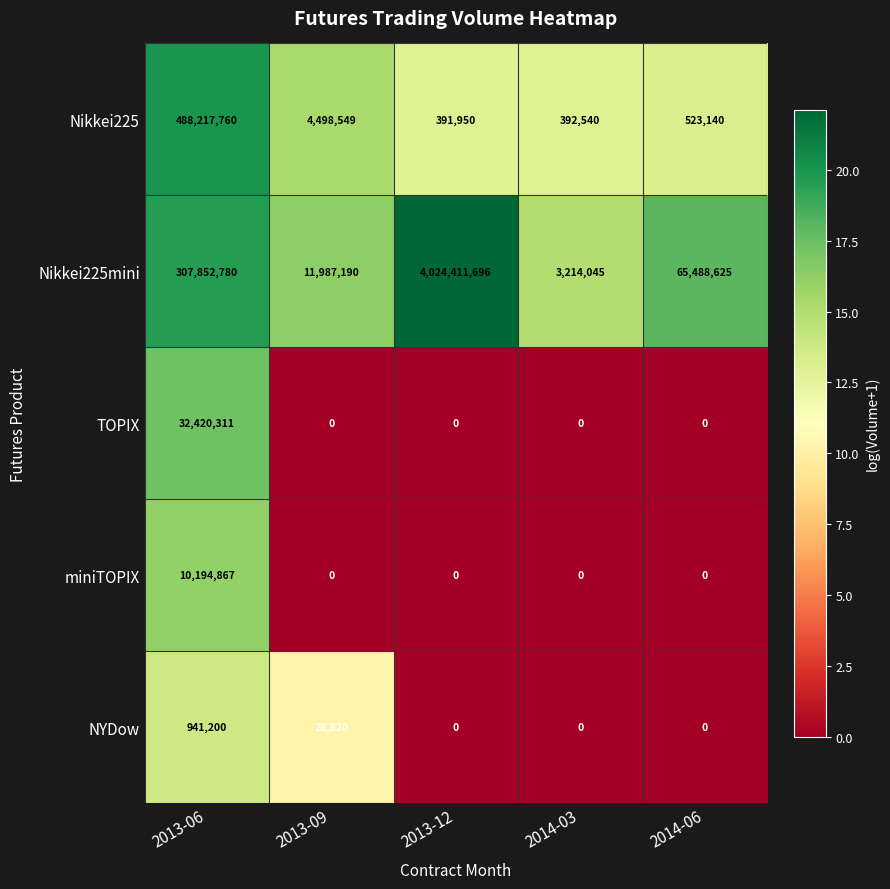

Reading left to right, extract all data points from this chart.

Nikkei225: 488217760	4498549	391950	392540	523140
Nikkei225mini: 307852780	11987190	4024411696	3214045	65488625
TOPIX: 32420311	0	0	0	0
miniTOPIX: 10194867	0	0	0	0
NYDow: 941200	28820	0	0	0